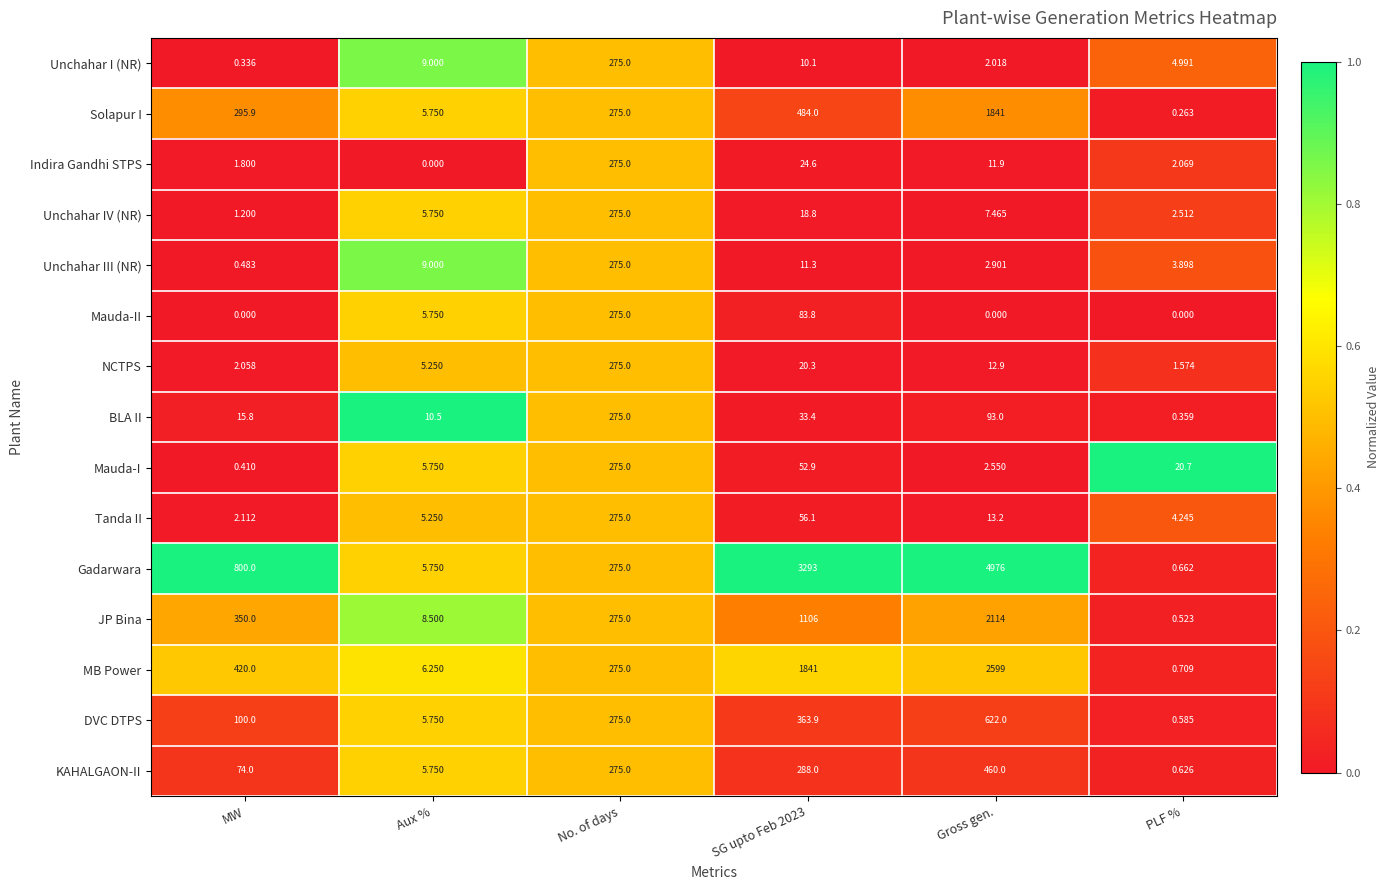

At PLF %, list the series in order from largest to smallest.

Mauda-I, Unchahar I (NR), Tanda II, Unchahar III (NR), Unchahar IV (NR), Indira Gandhi STPS, NCTPS, MB Power, Gadarwara, KAHALGAON-II, DVC DTPS, JP Bina, BLA II, Solapur I, Mauda-II